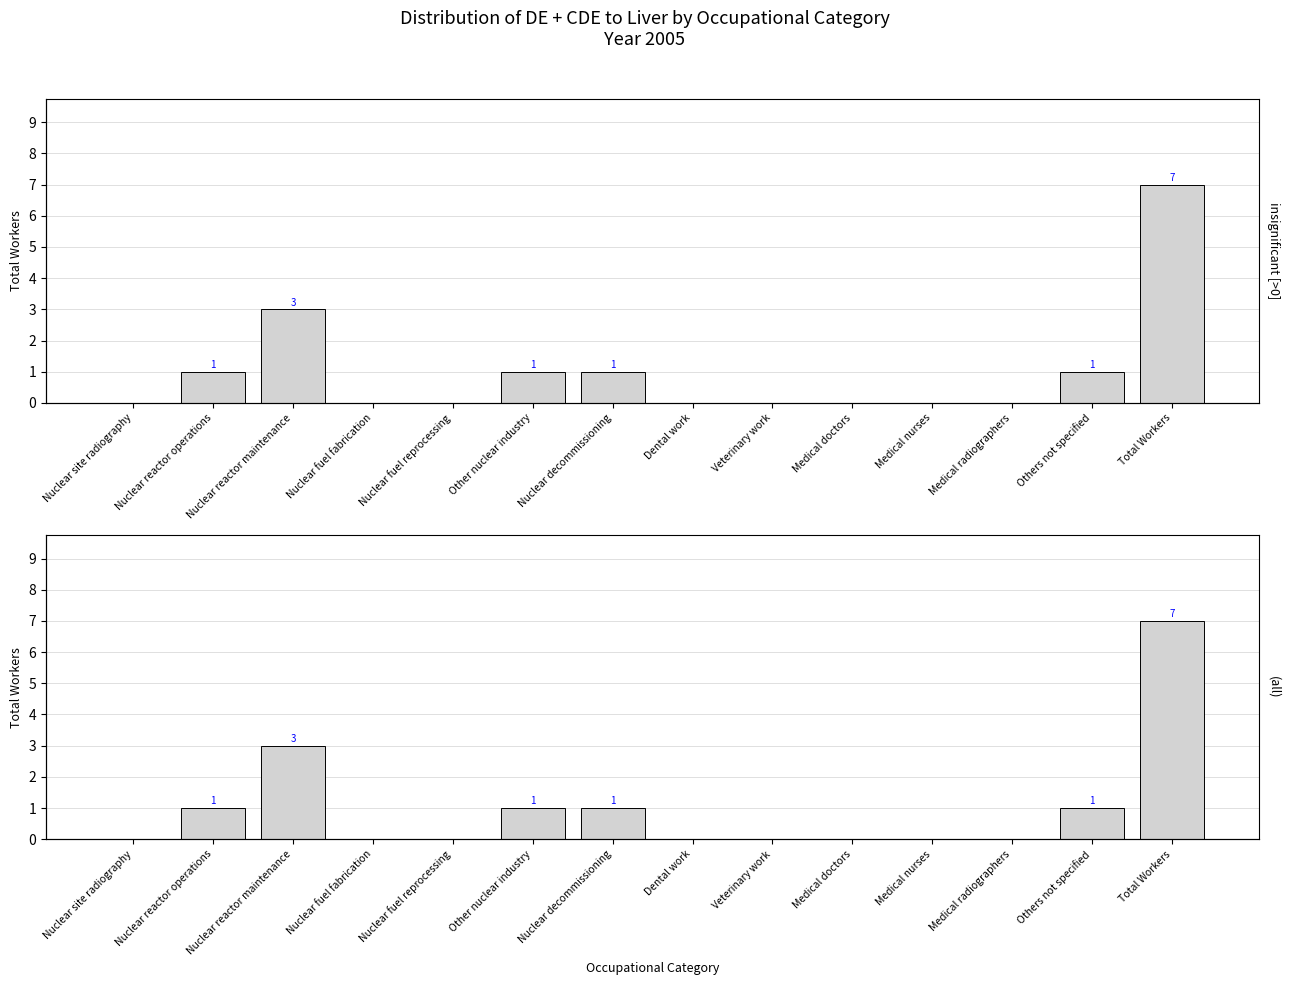

Which has a higher value, Nuclear reactor maintenance or Veterinary work?

Nuclear reactor maintenance